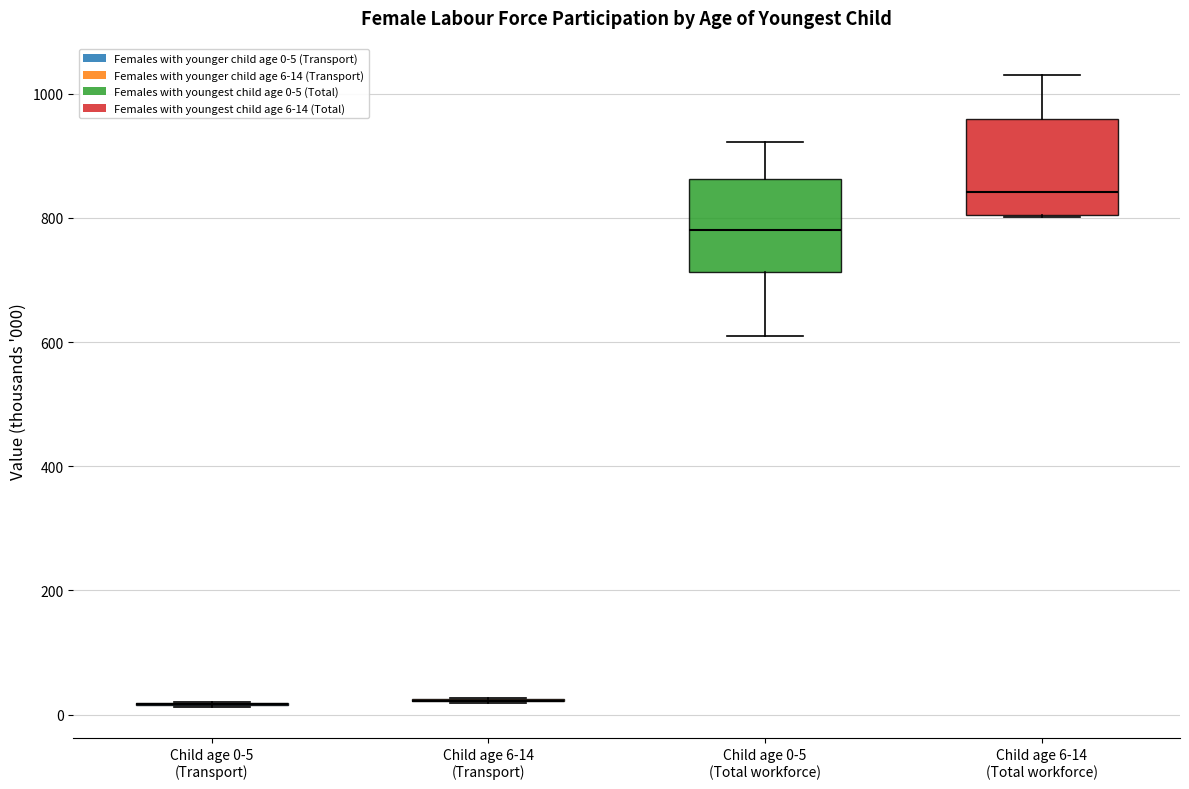

Reading left to right, read every box against the y-axis: the position of its median line, the range the box covers, and the ends of its whiskers. The values are not printed on the chart, so give them approximately, as read against the axis.

Child age 0-5 (Transport): box collapsed to a line at 20, whiskers 20 to 20
Child age 6-14 (Transport): box collapsed to a line at 20, whiskers 20 to 20
Child age 0-5 (Total workforce): median 780, box 720 to 860, whiskers 620 to 920
Child age 6-14 (Total workforce): median 840, box 800 to 960, whiskers 800 to 1040